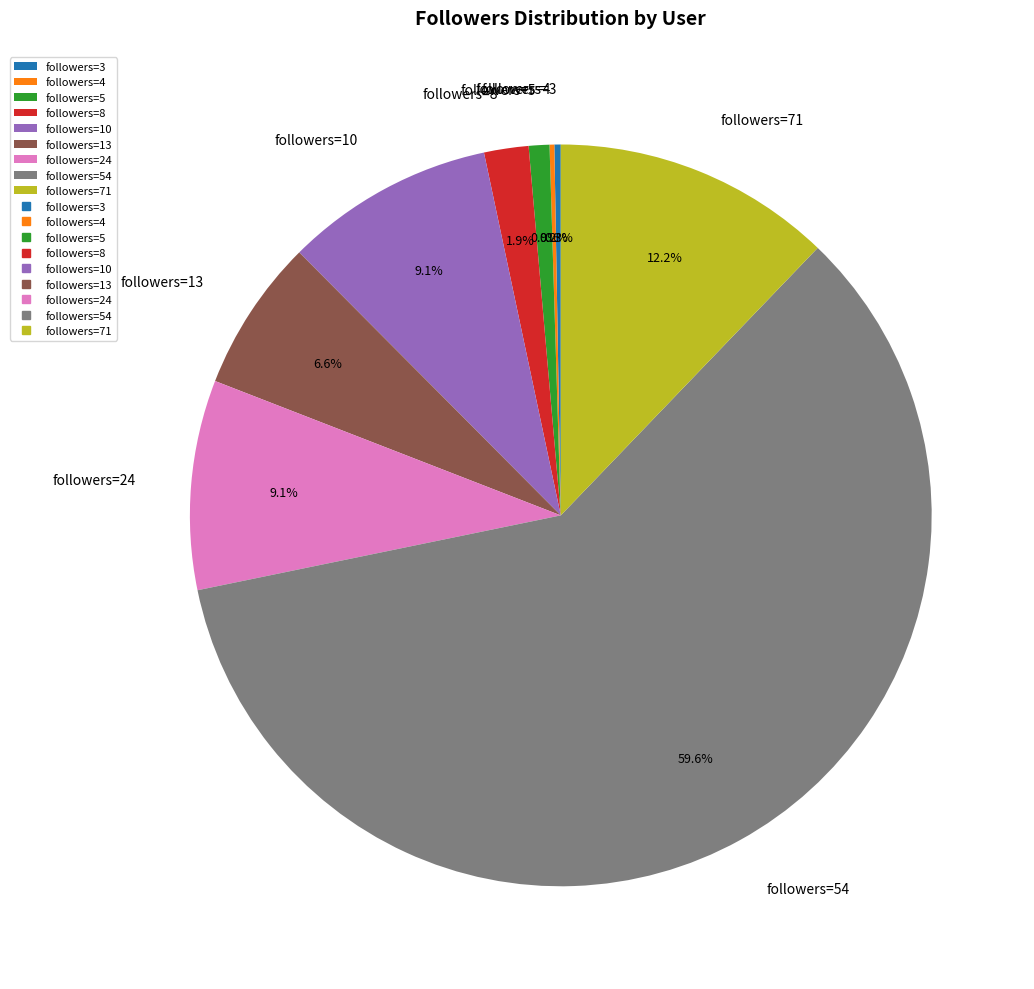

Which category has the biggest portion of the pie?

followers=54